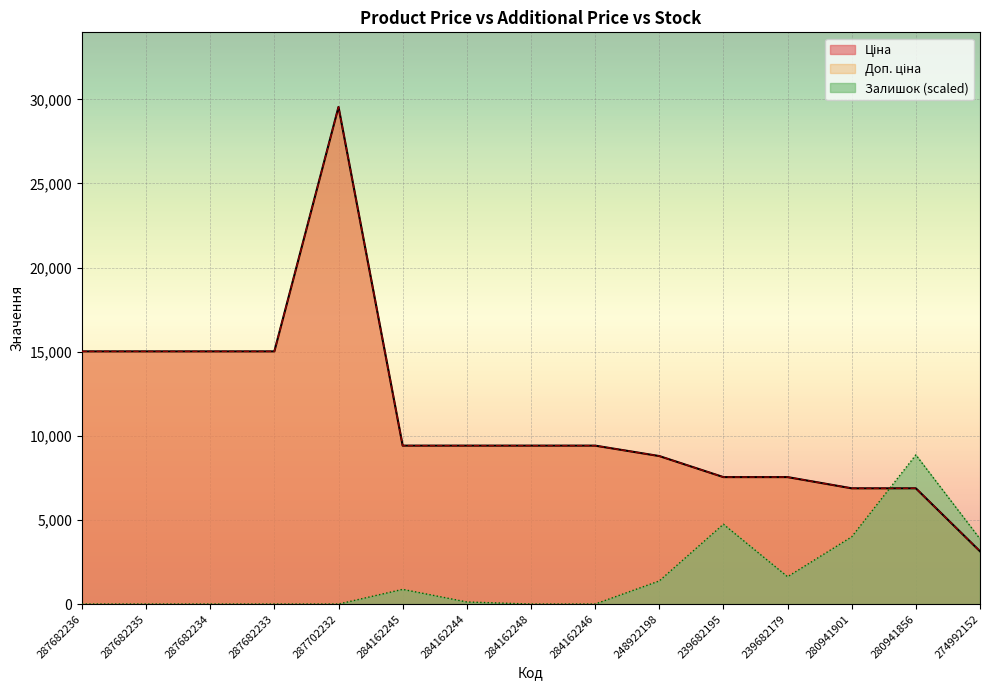

The value of Залишок at 239682179 is 588.3. True or false?

False